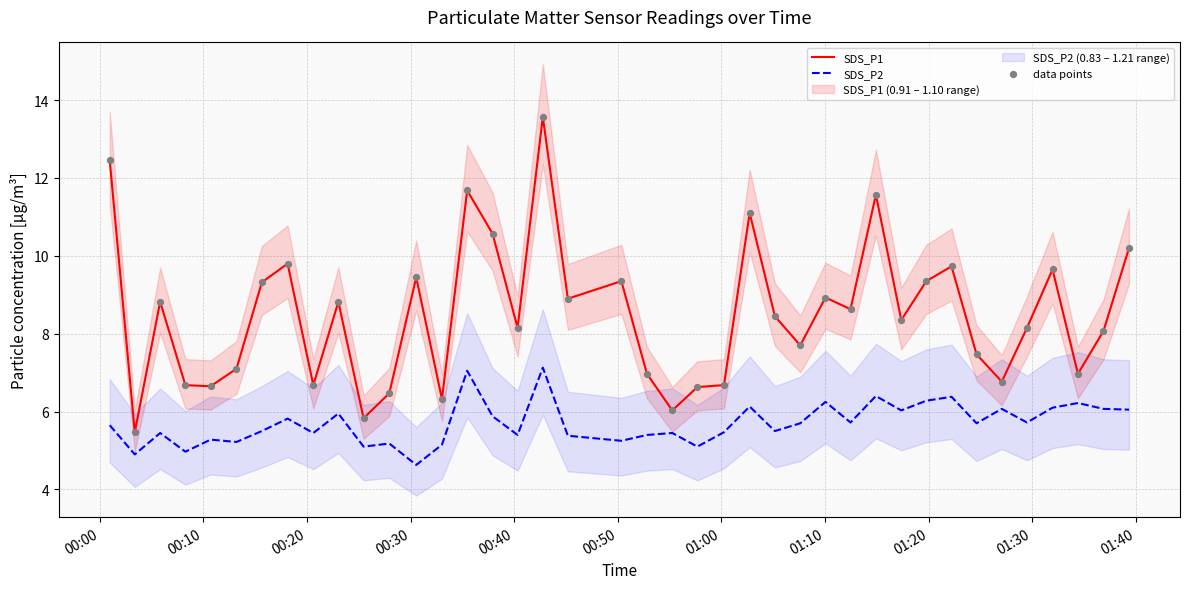

What is the highest value of the SDS_P2 series?

7.1